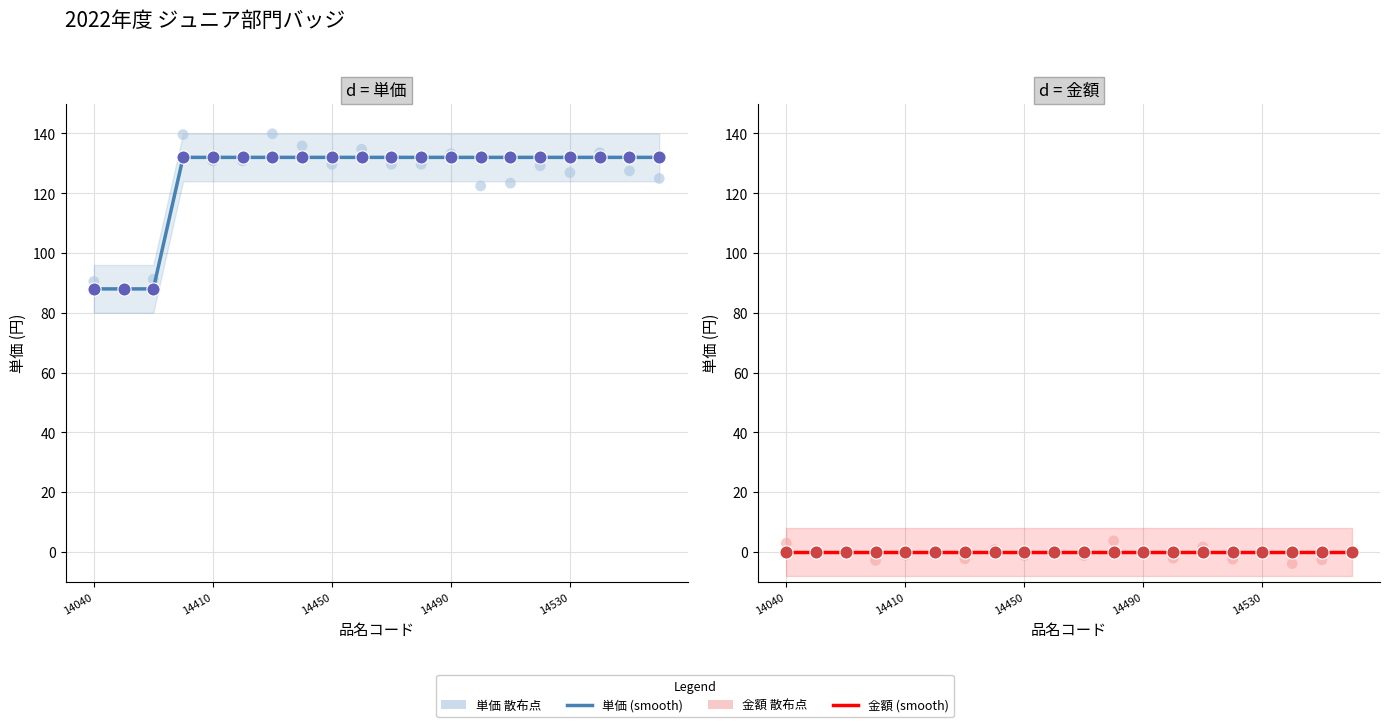

Which series has the largest Y range (max minus min)?

散布点